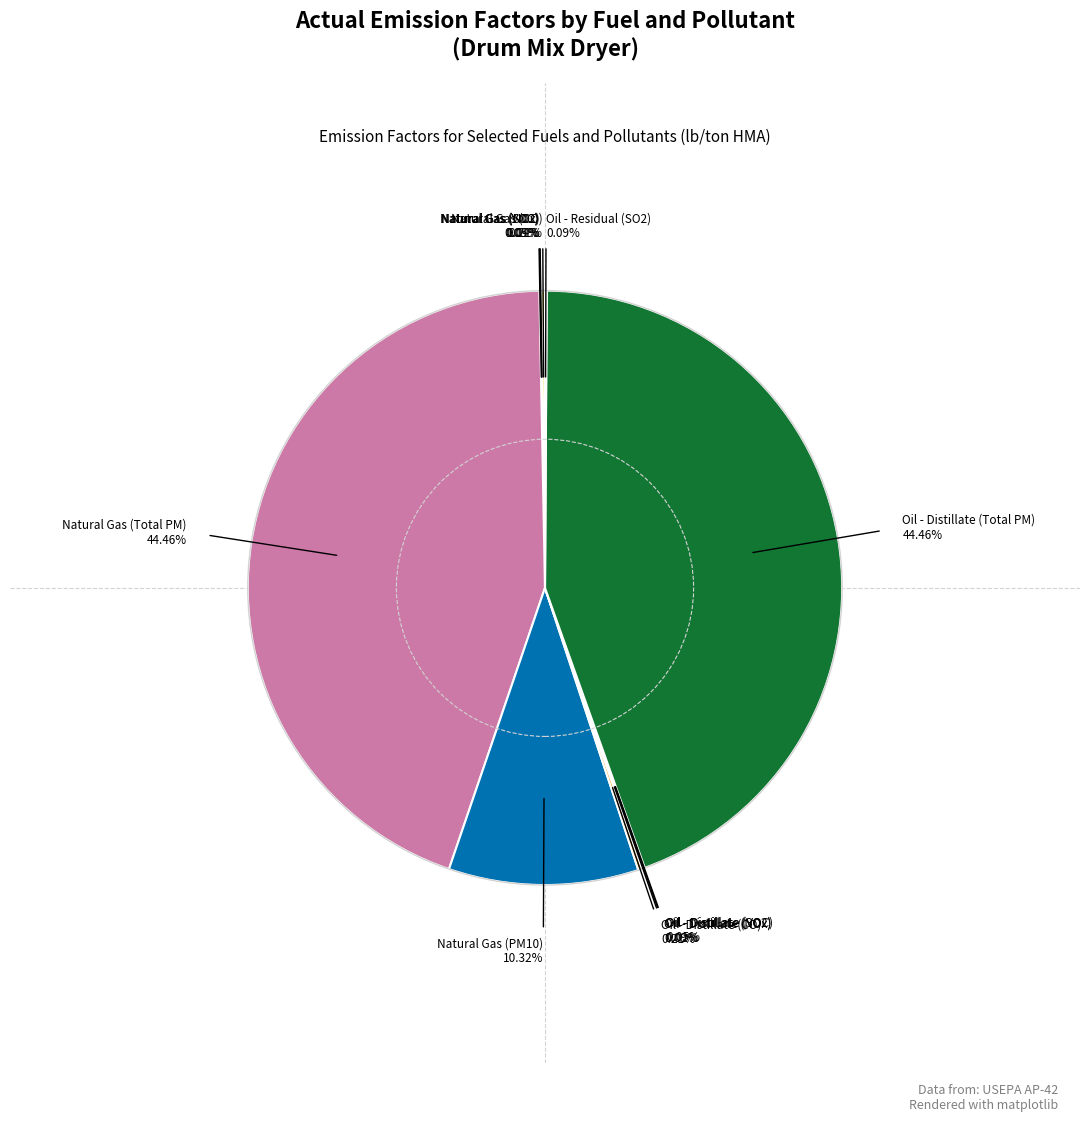

To the nearest percent, what is the difference between the largest and smallest slice percentages?

44%